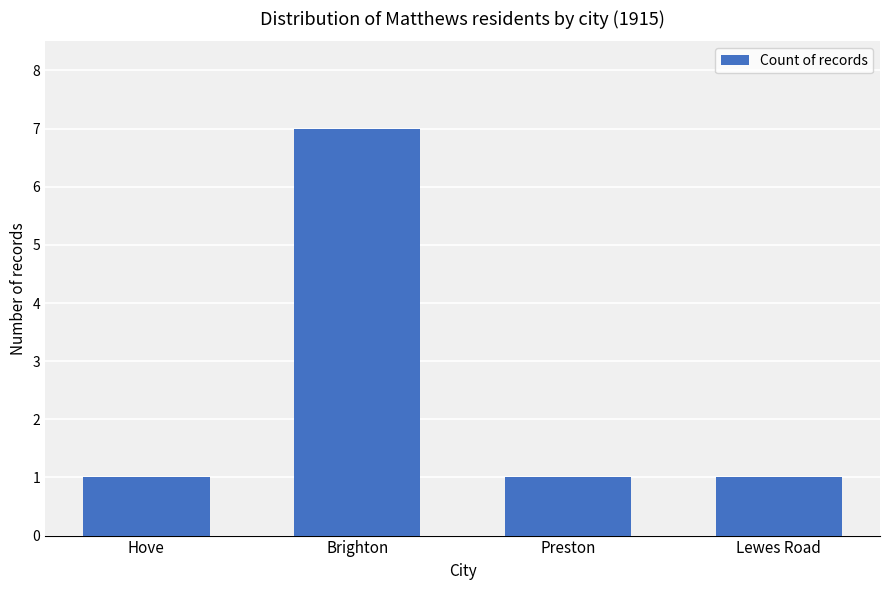

How many bars are there in total?

4